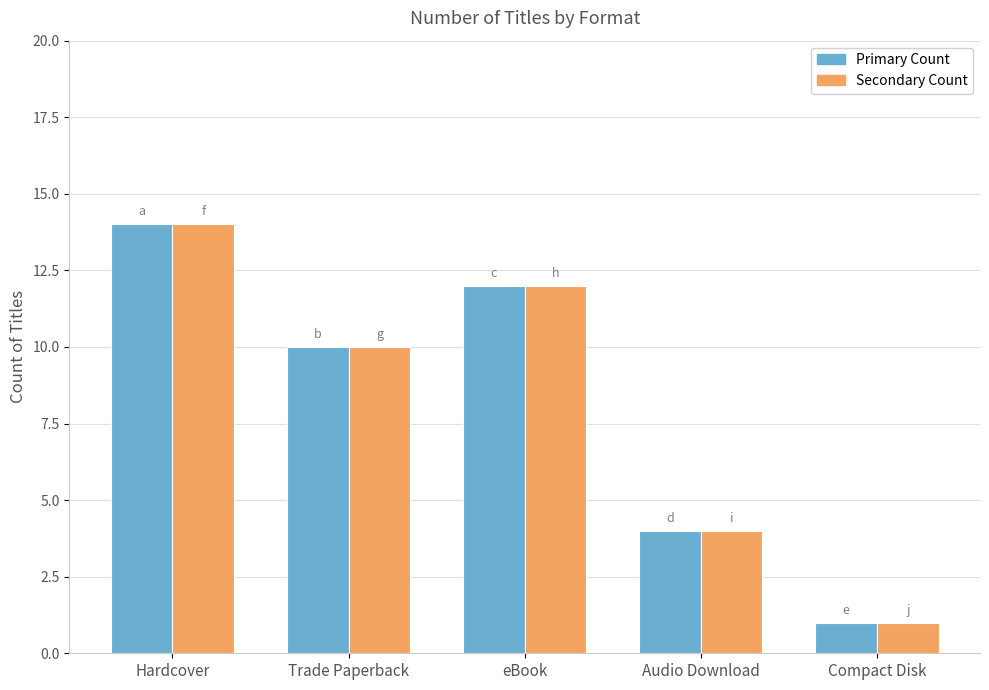

At which category does the chart reach its minimum across all series?

Compact Disk